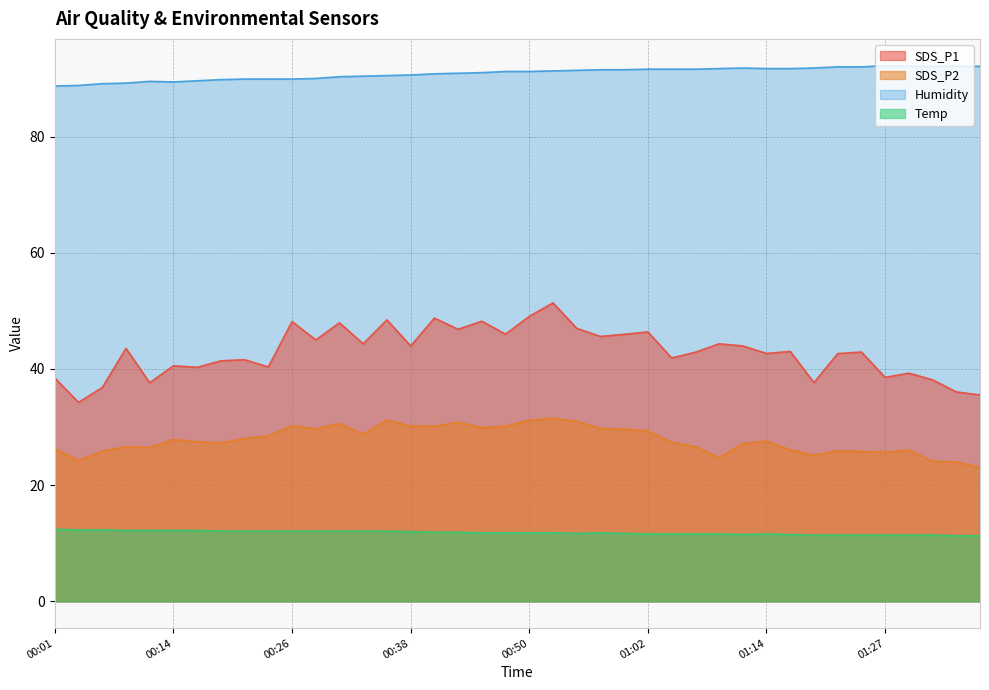

What is the sum of the SDS_P1 values at 01:24 and 00:11?

80.6